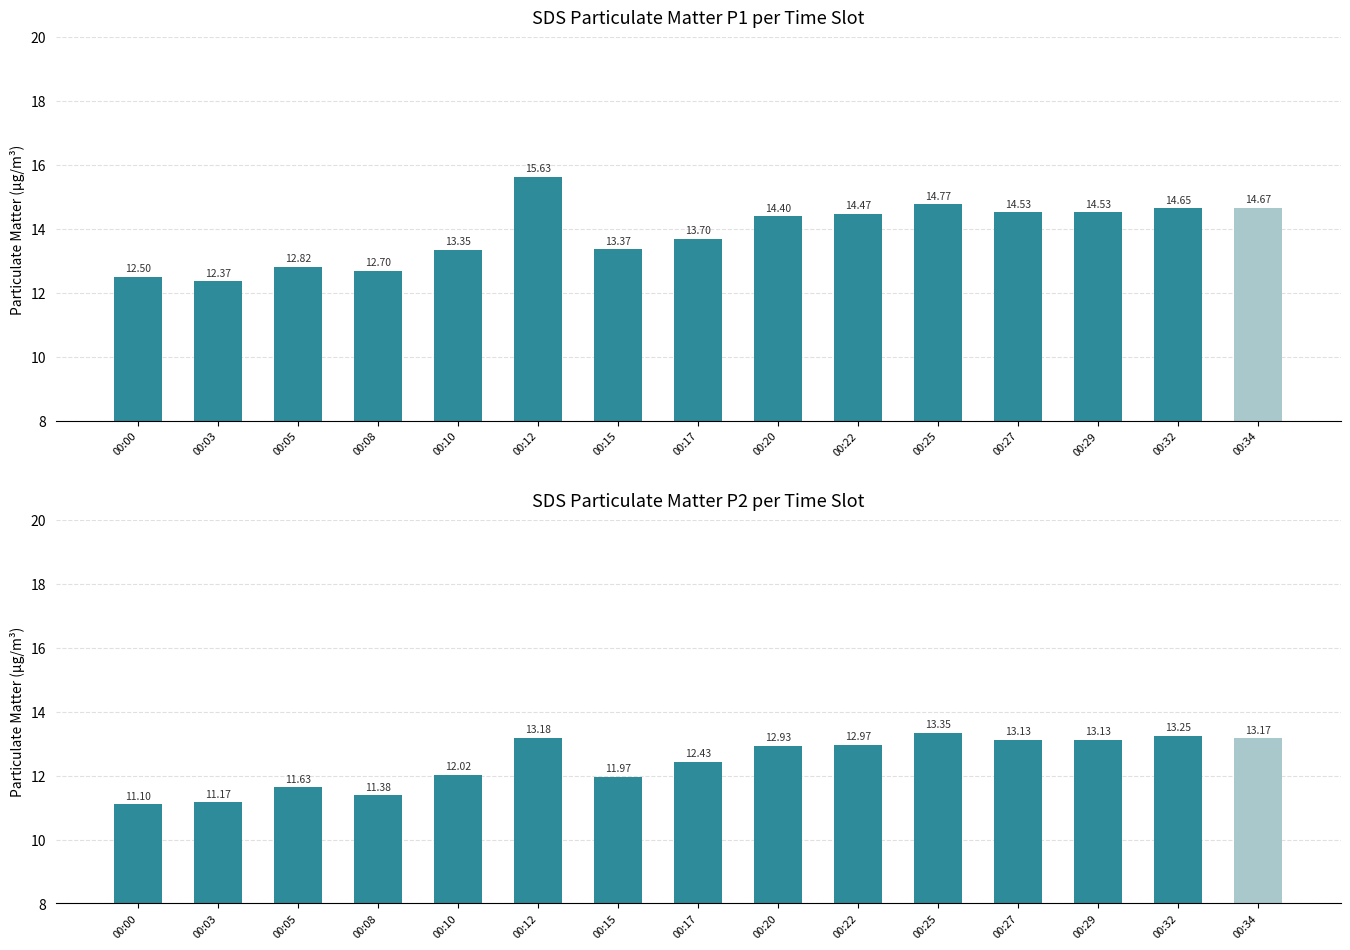

What is the difference between the highest and lowest values at 00:32?

1.4